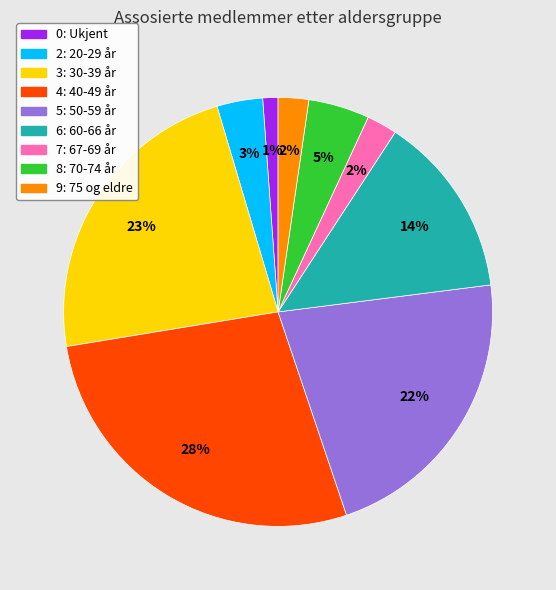

Count the number of slices in the pie.

9